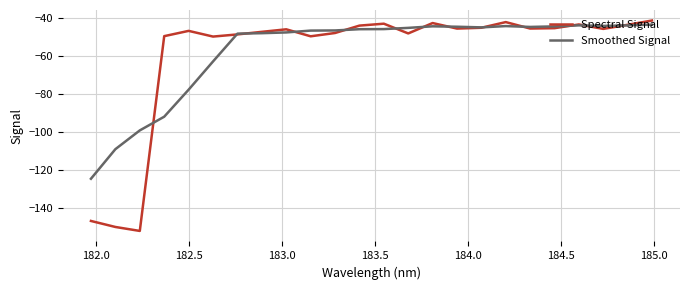

How many lines are shown in the chart?

2